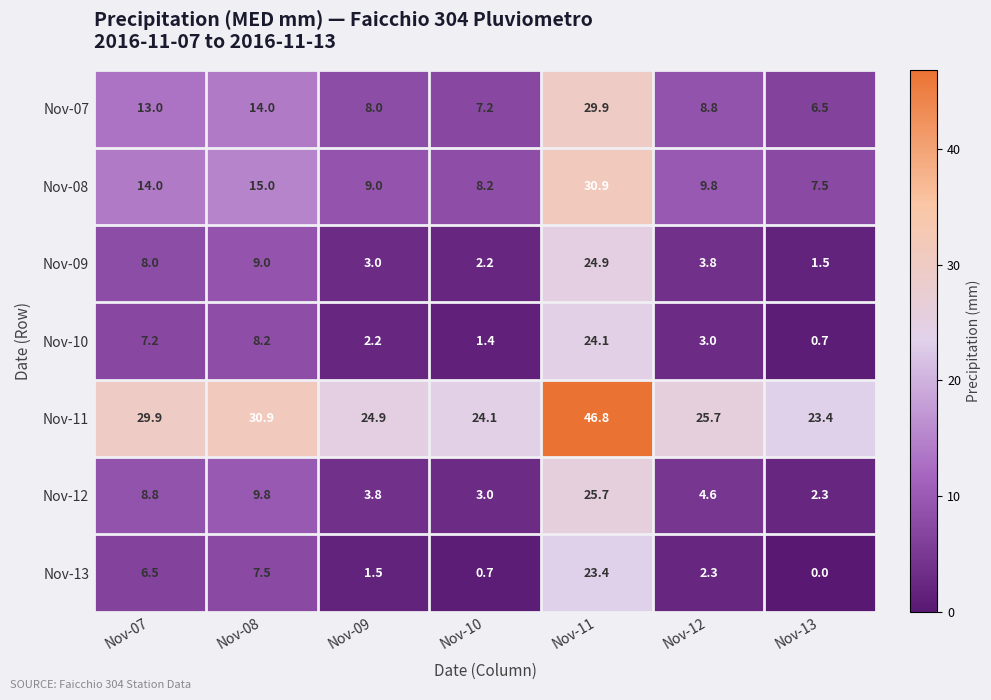

At which category is the sum across all series the highest?

Nov-11